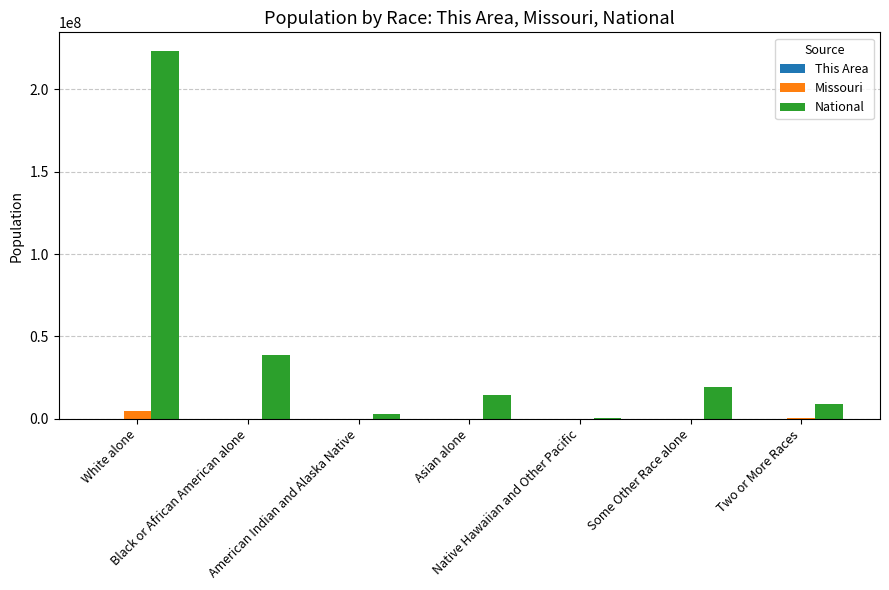

What is the sum of all Missouri values?

5295927